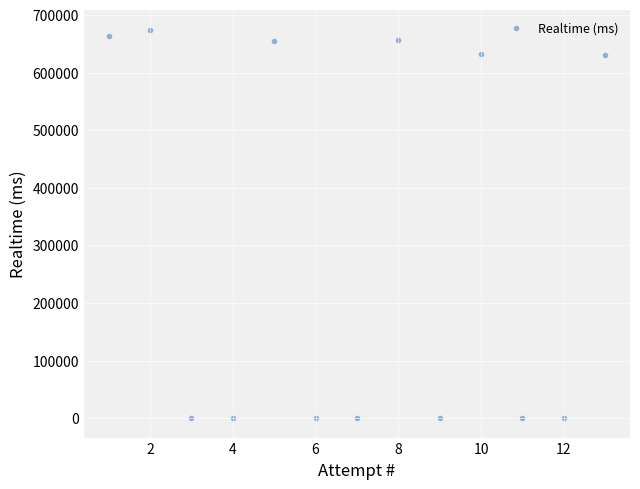

What is the range of Y values (max minus min)?

674007